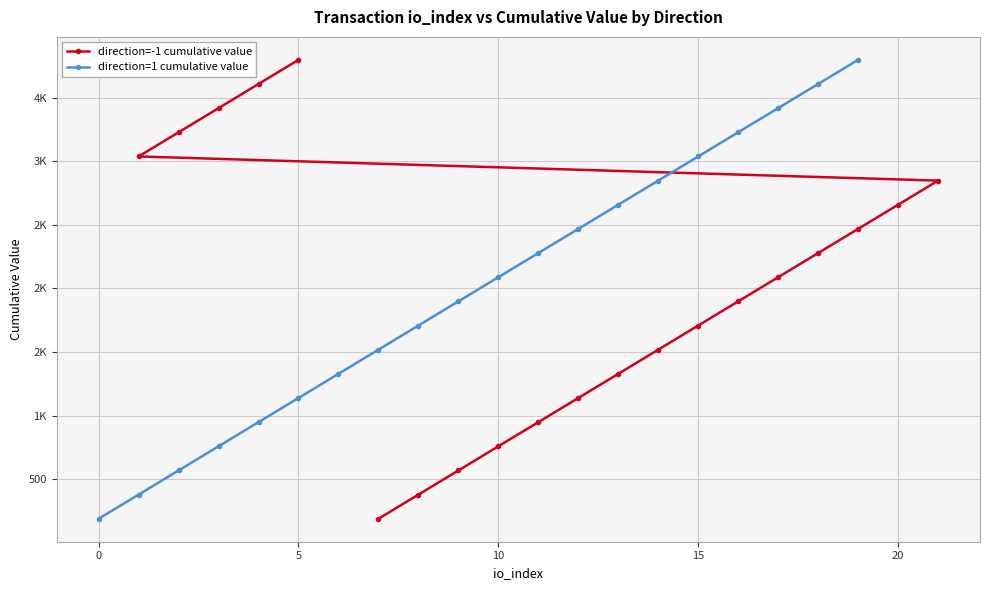

What is the difference between the maximum and minimum values in the direction=1 cumulative value series?

3606.5